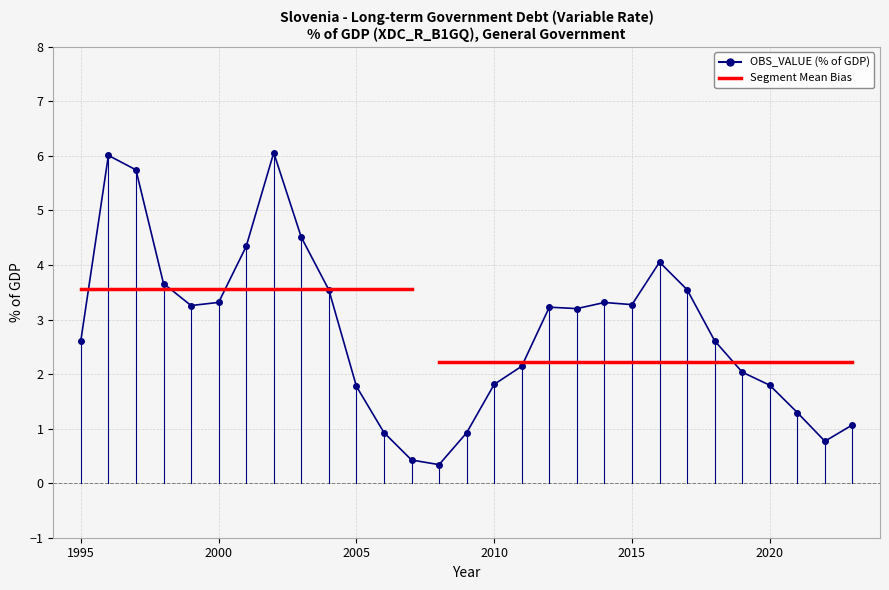

Reading left to right, what are all the values shown in this chart?

1995=2.6	1996=6.0	1997=5.7	1998=3.7	1999=3.3	2000=3.3	2001=4.3	2002=6.1	2003=4.5	2004=3.5	2005=1.8	2006=0.9	2007=0.4	2008=0.3	2009=0.9	2010=1.8	2011=2.1	2012=3.2	2013=3.2	2014=3.3	2015=3.3	2016=4.1	2017=3.5	2018=2.6	2019=2.0	2020=1.8	2021=1.3	2022=0.8	2023=1.1